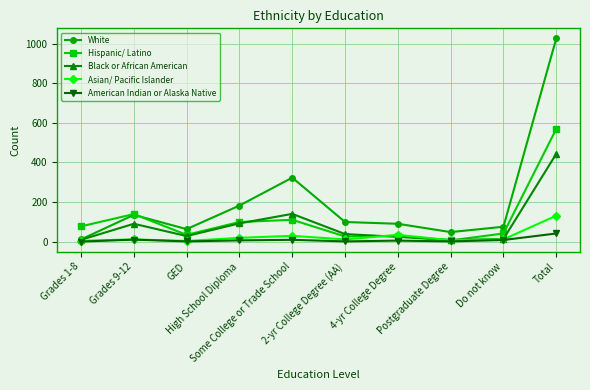

Which series has the widest spread of values?

White